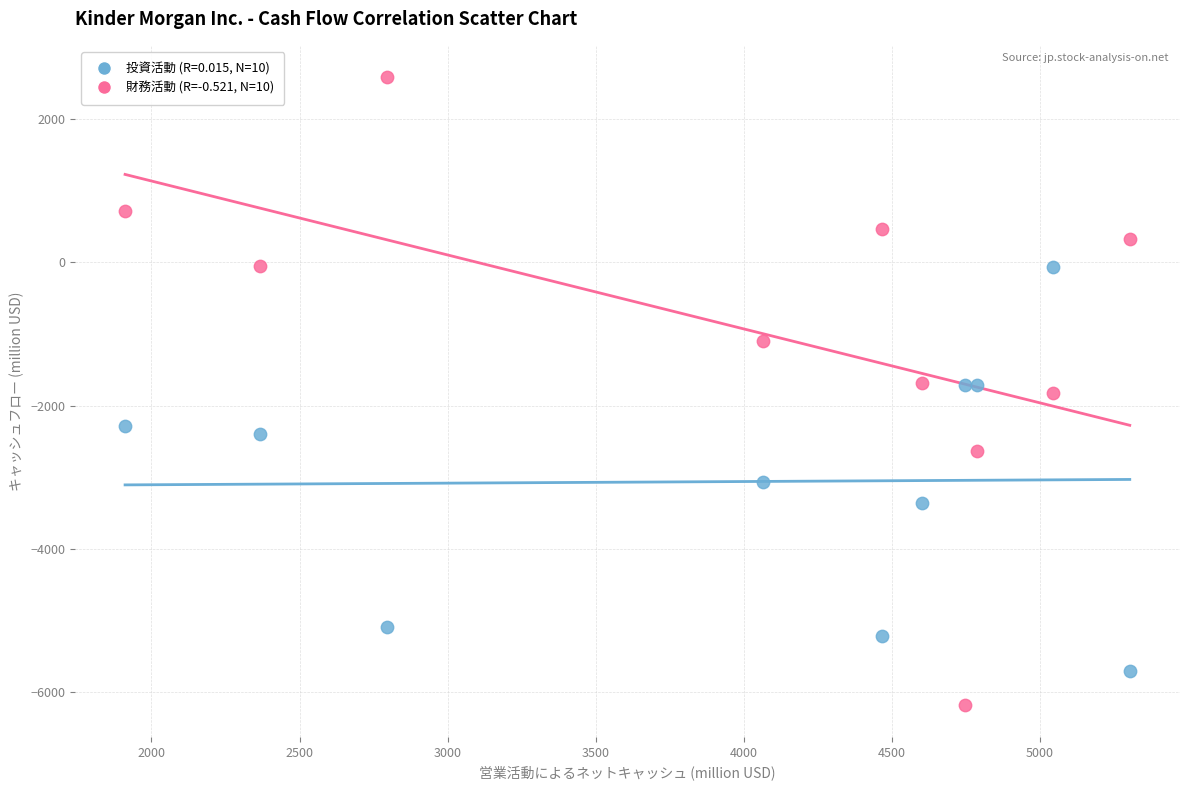

Across all data points, what is the range of X values (max minus min)?

3392